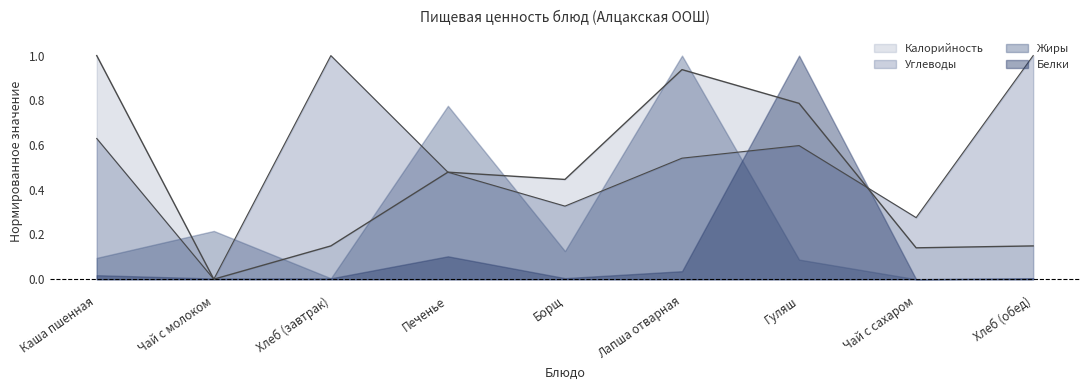

At which category does Углеводы reach its first local peak?

Хлеб (завтрак)